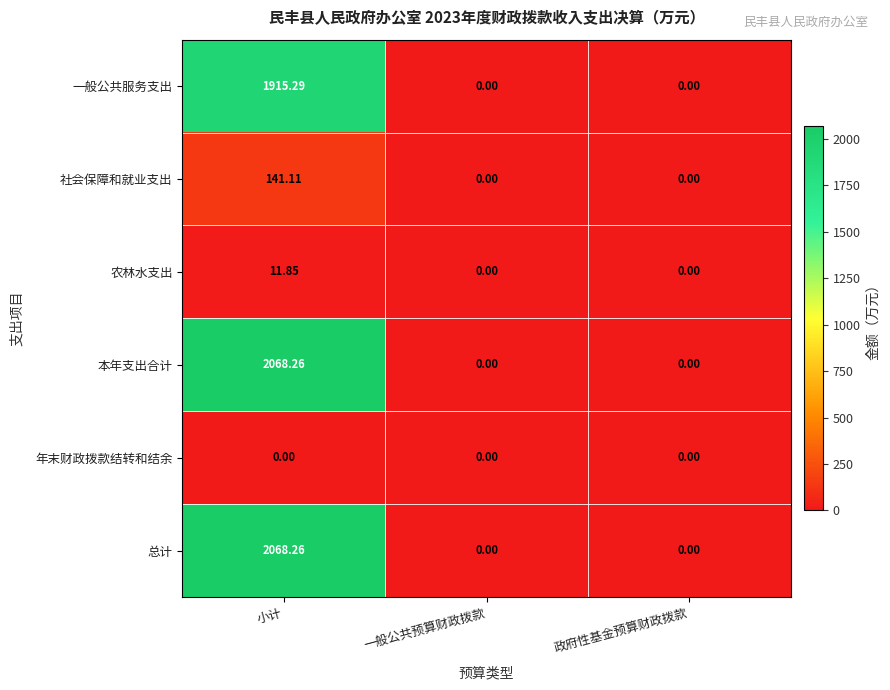

At which category does the chart reach its peak across all series?

小计